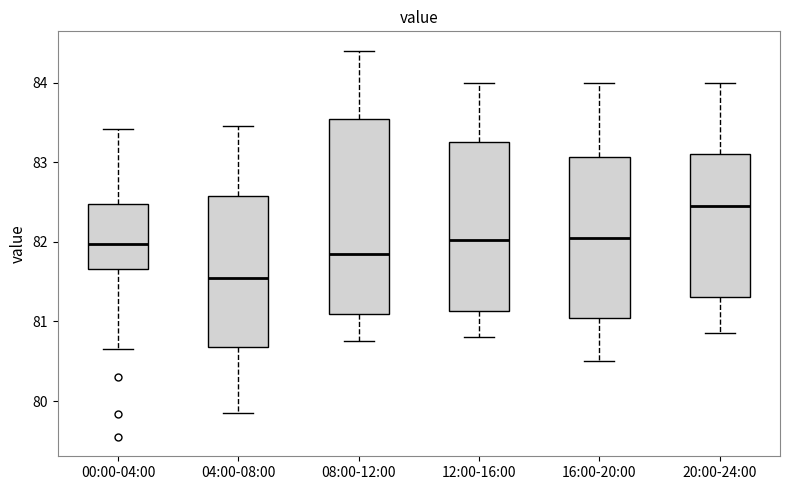

Comparing the boxes themselves (not the whiskers), which one is the tallest?

08:00-12:00